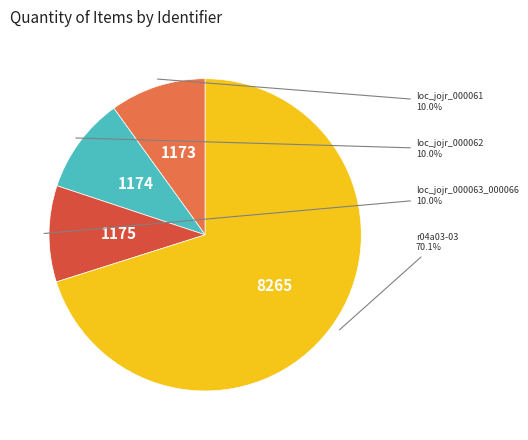

Does any single category account for the majority?

Yes